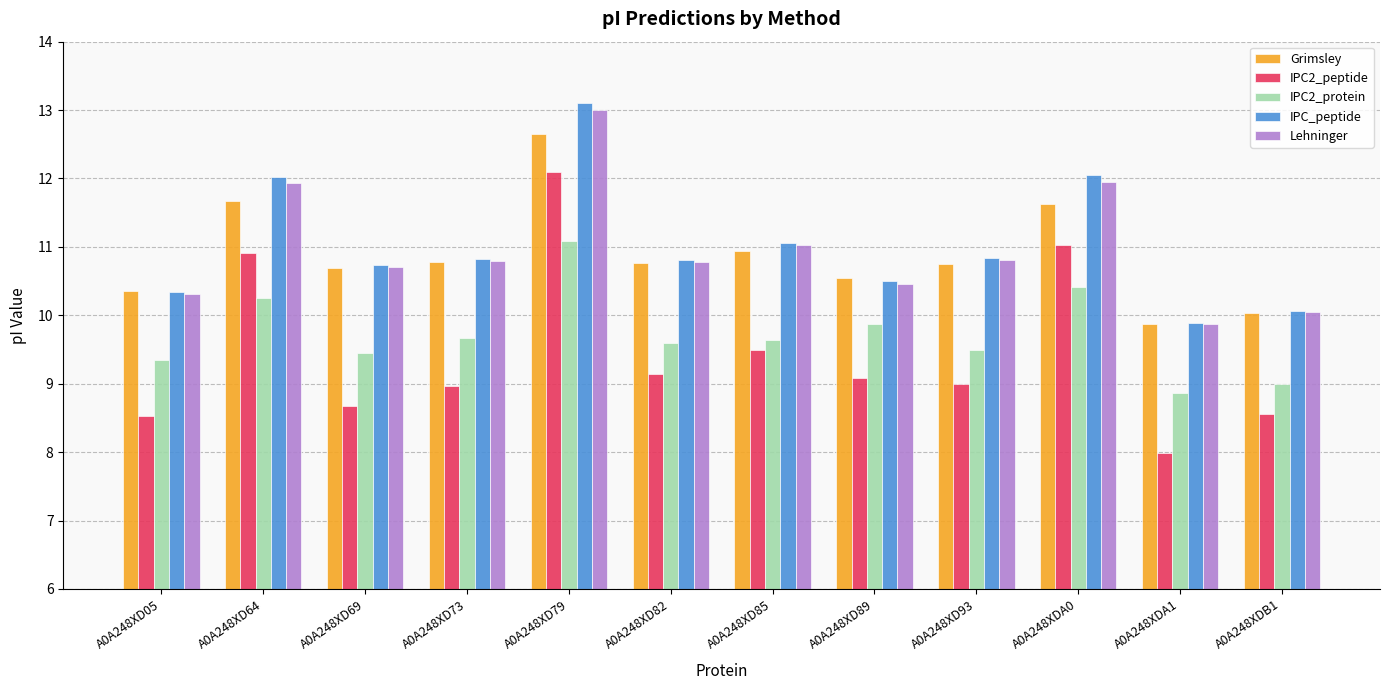

What position from the left is A0A248XD69?

3